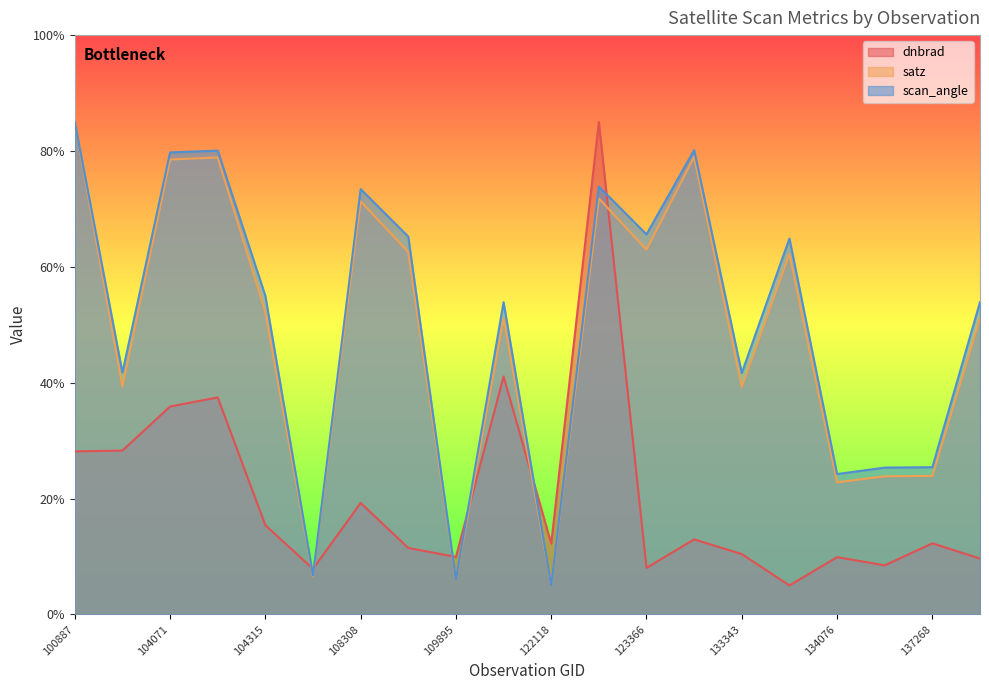

Does the chart display data point markers on the line(s)?

No